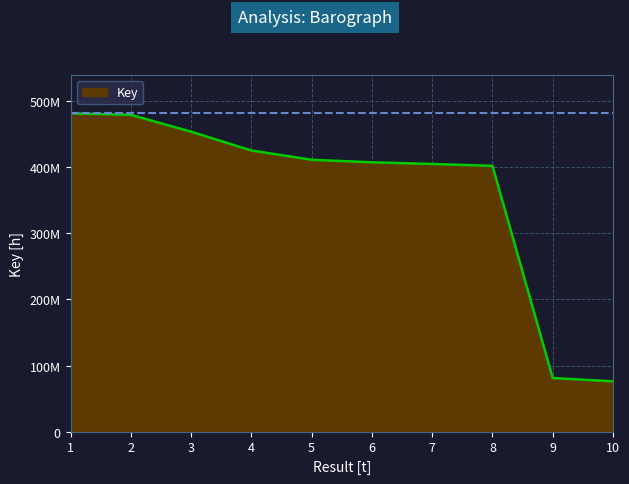

At which category does the chart reach its peak across all series?

1